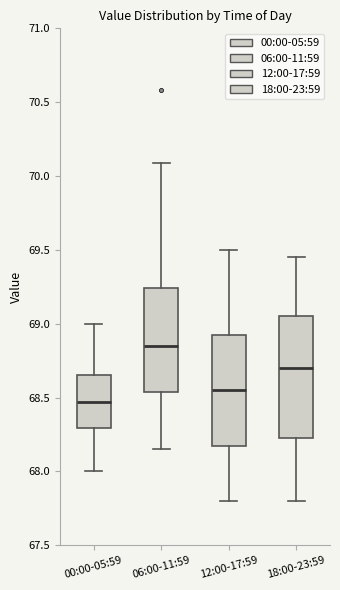

Which box is the tallest, from its lower edge to its upper edge?

18:00-23:59